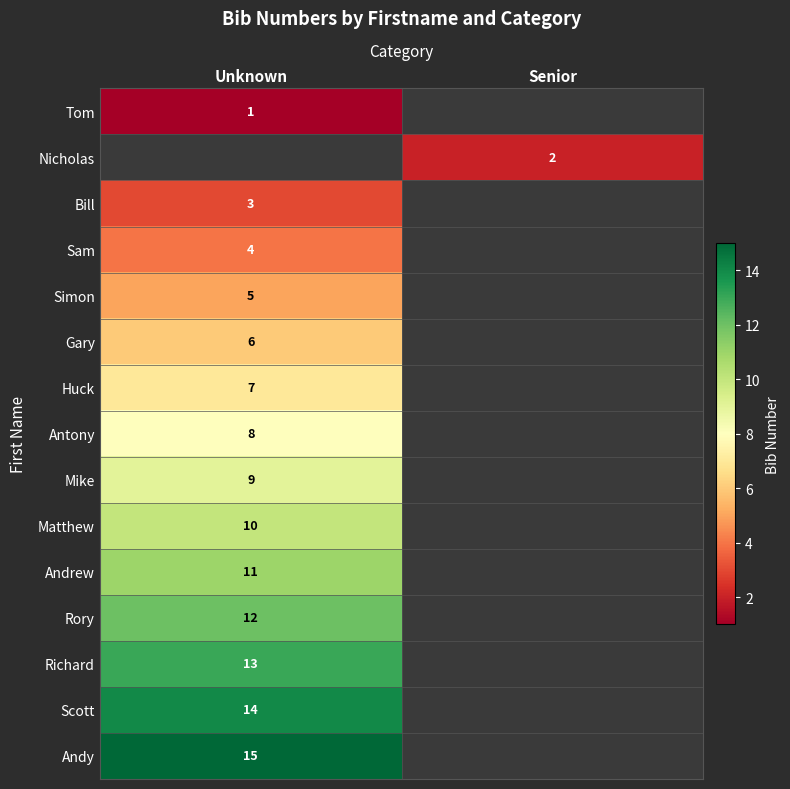

At how many categories does at least one series exceed 1?

2